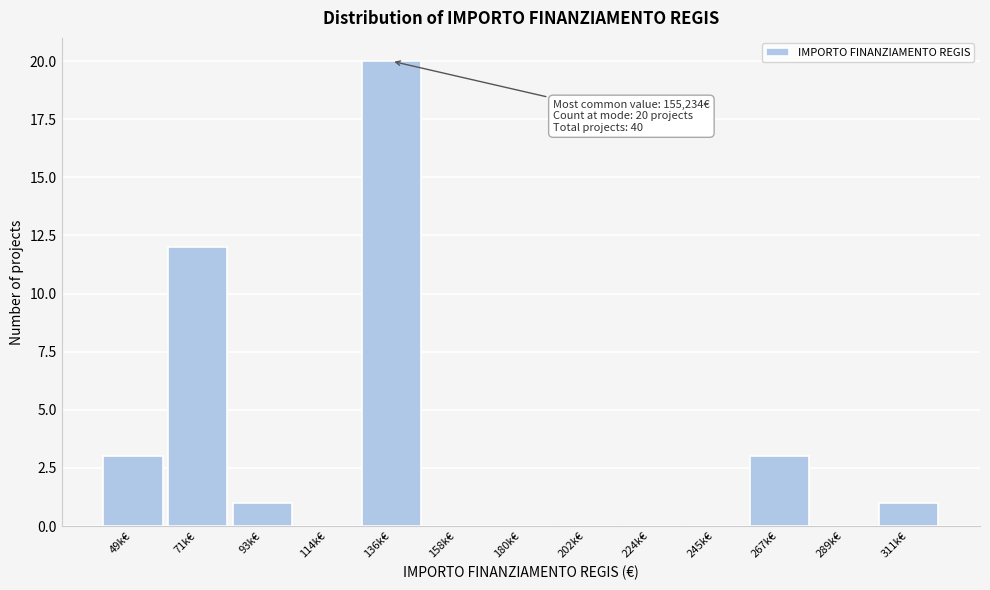

Reading right to left, what are all the values shown in this chart?

311k€=1	289k€=0	267k€=3	245k€=0	224k€=0	202k€=0	180k€=0	158k€=0	136k€=20	114k€=0	93k€=1	71k€=12	49k€=3